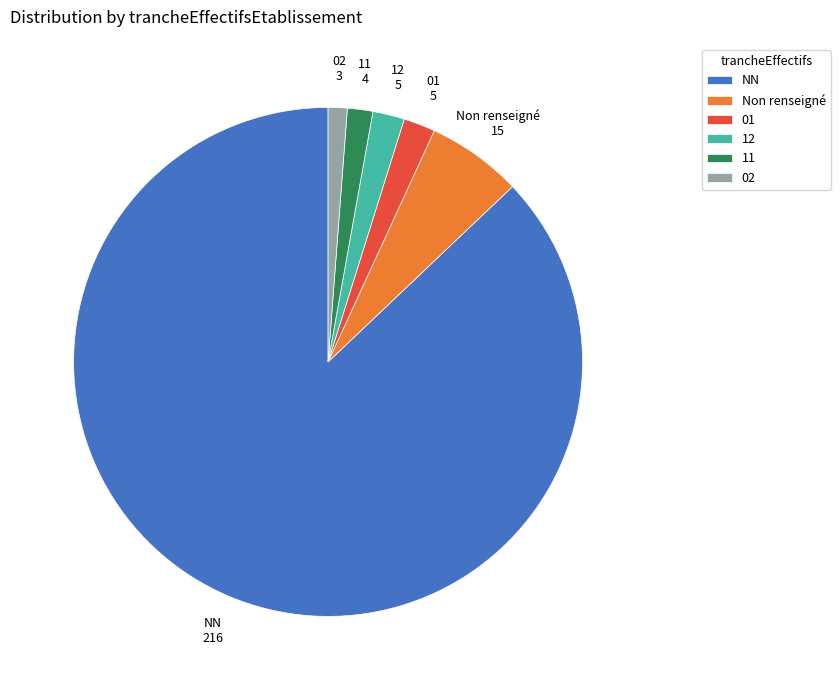

The 02 slice represents 13% of the pie. True or false?

False